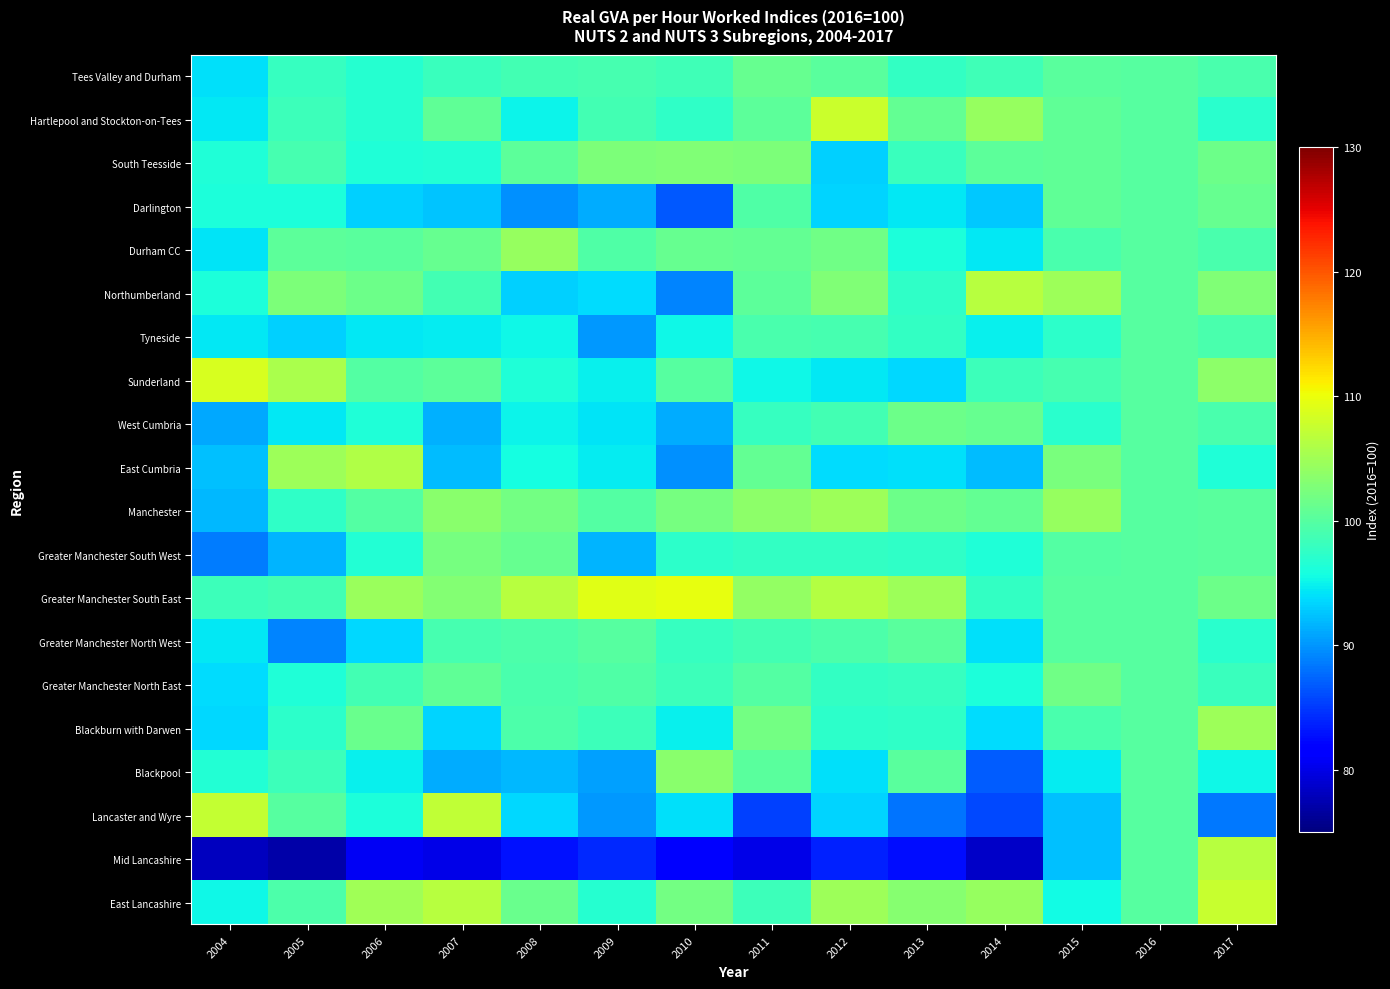

Which label corresponds to the smallest value in the chart?

2005